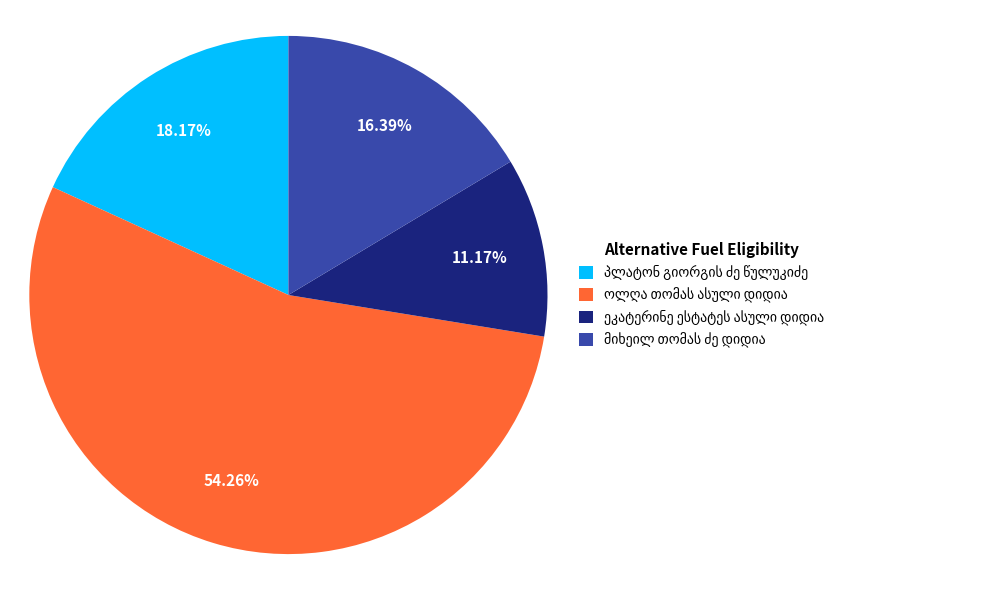

Is there any slice that represents more than half of the pie?

Yes